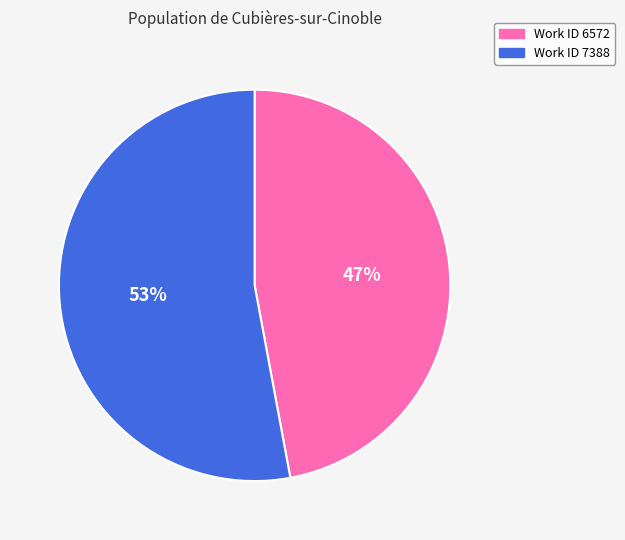

What is the majority slice?

Work ID 7388